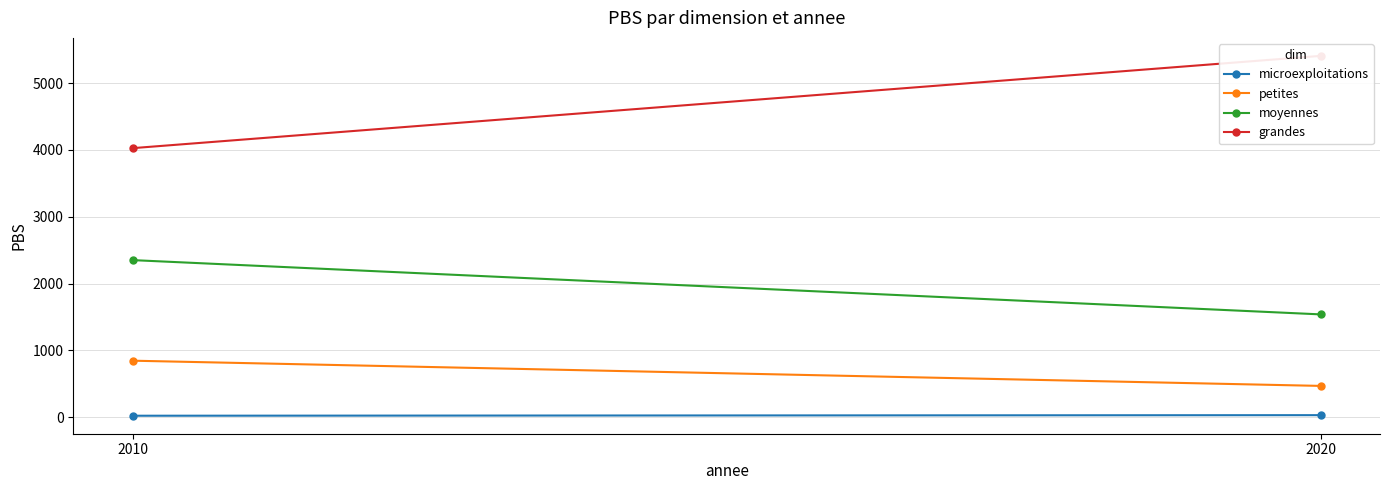

True or false: microexploitations has a value of 31.9 at 2020.

True